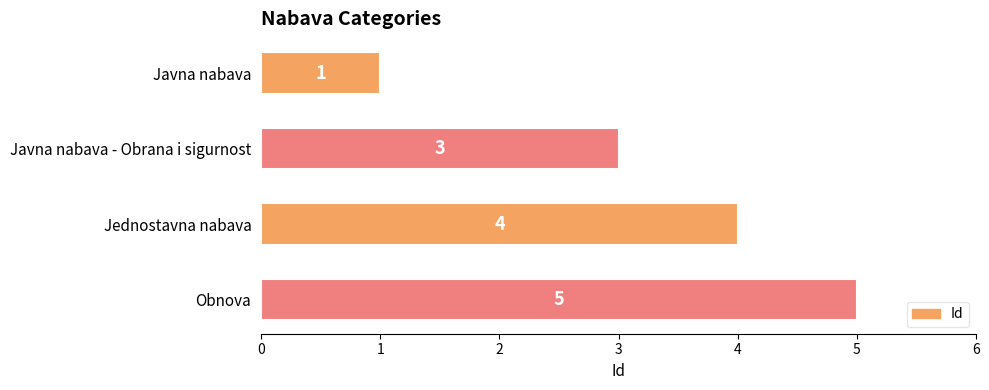

How many series are shown in this chart?

1